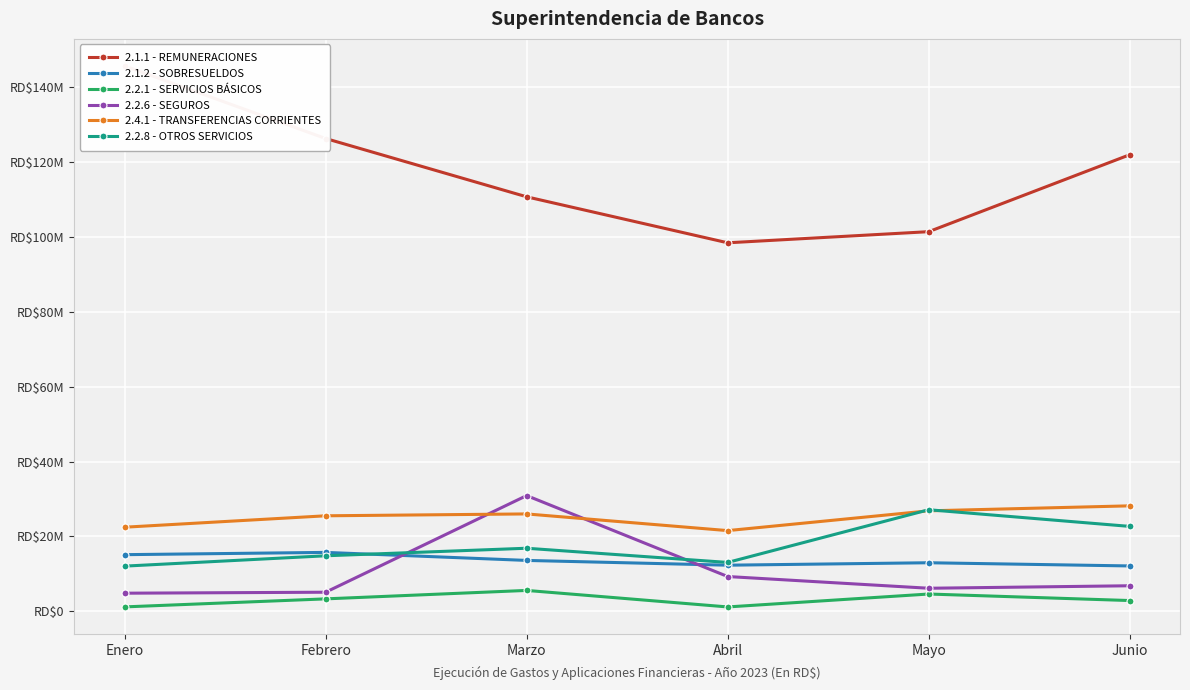

At which category is the sum across all series the highest?

Marzo